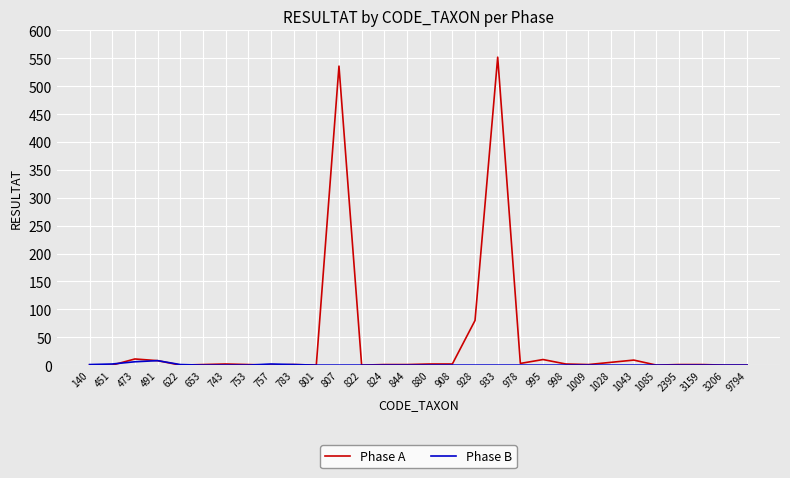

Which category has the highest value across all series?

933